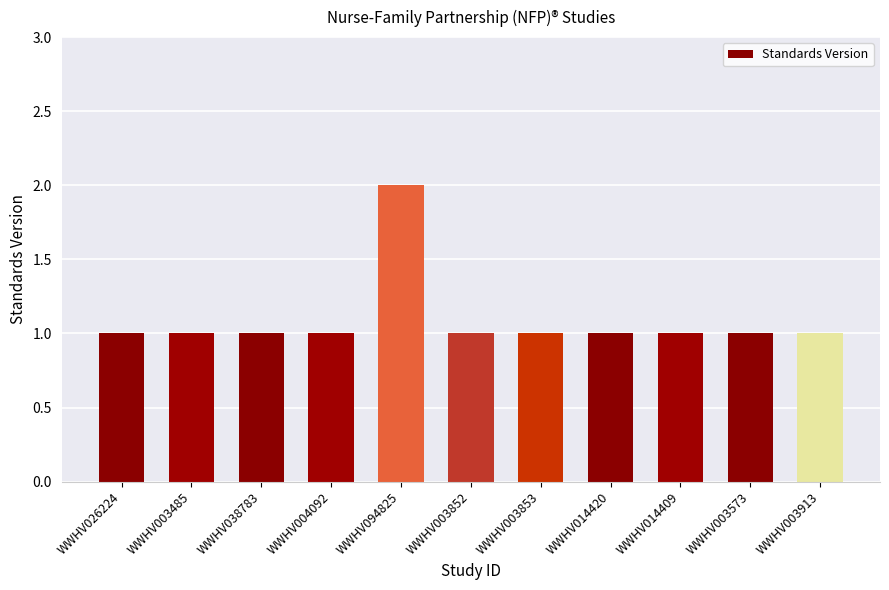

What is the sum of all values?

12